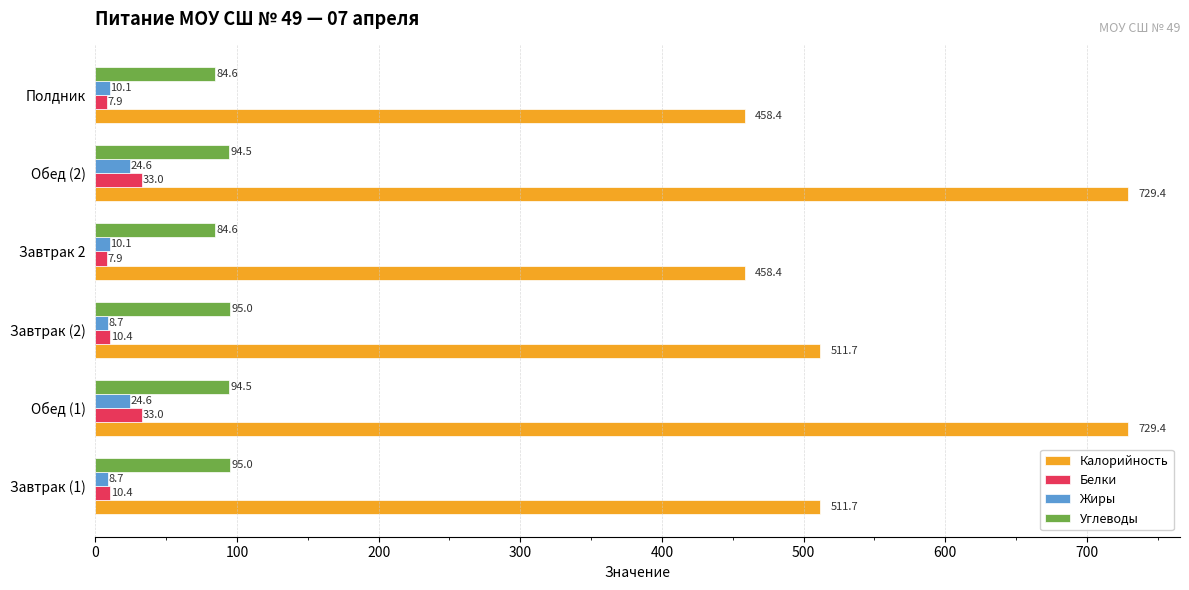

What is the spread (max minus min) of values at Завтрак (2)?

503.0